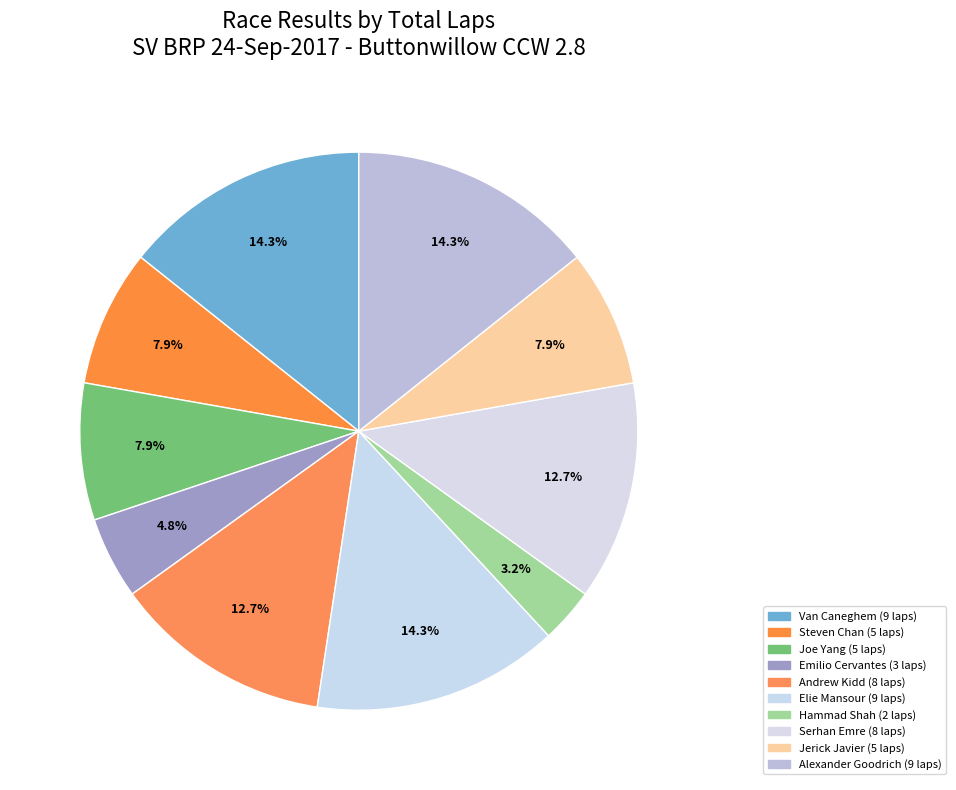

What is the largest slice in the pie chart?

Van Caneghem